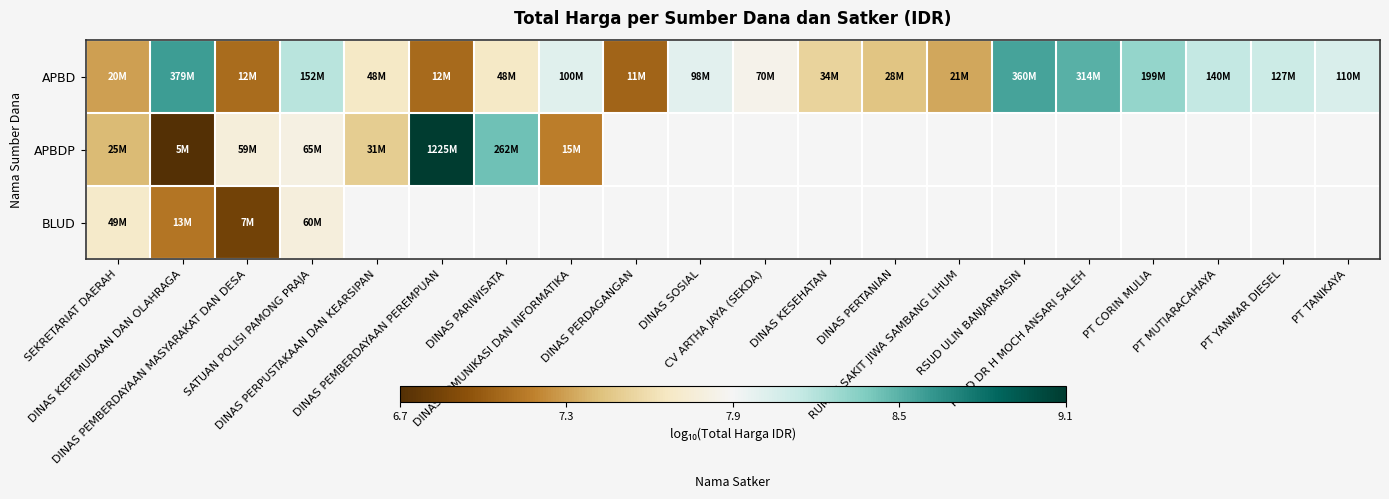

How many series are shown in this chart?

3